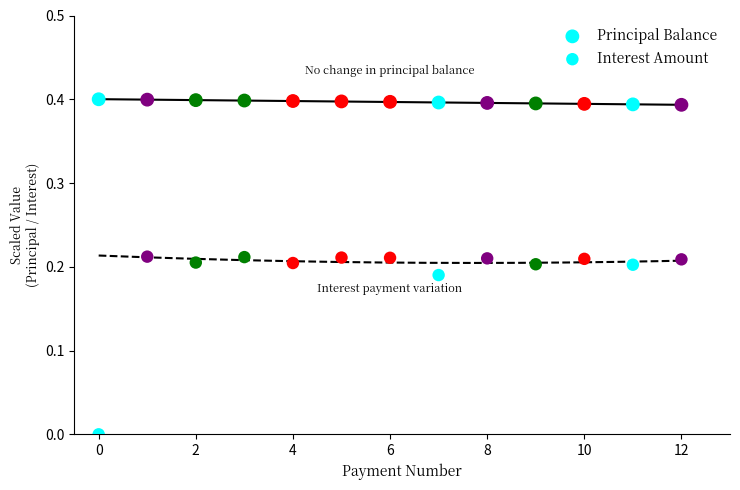

Count the number of points in this scatter plot.

26